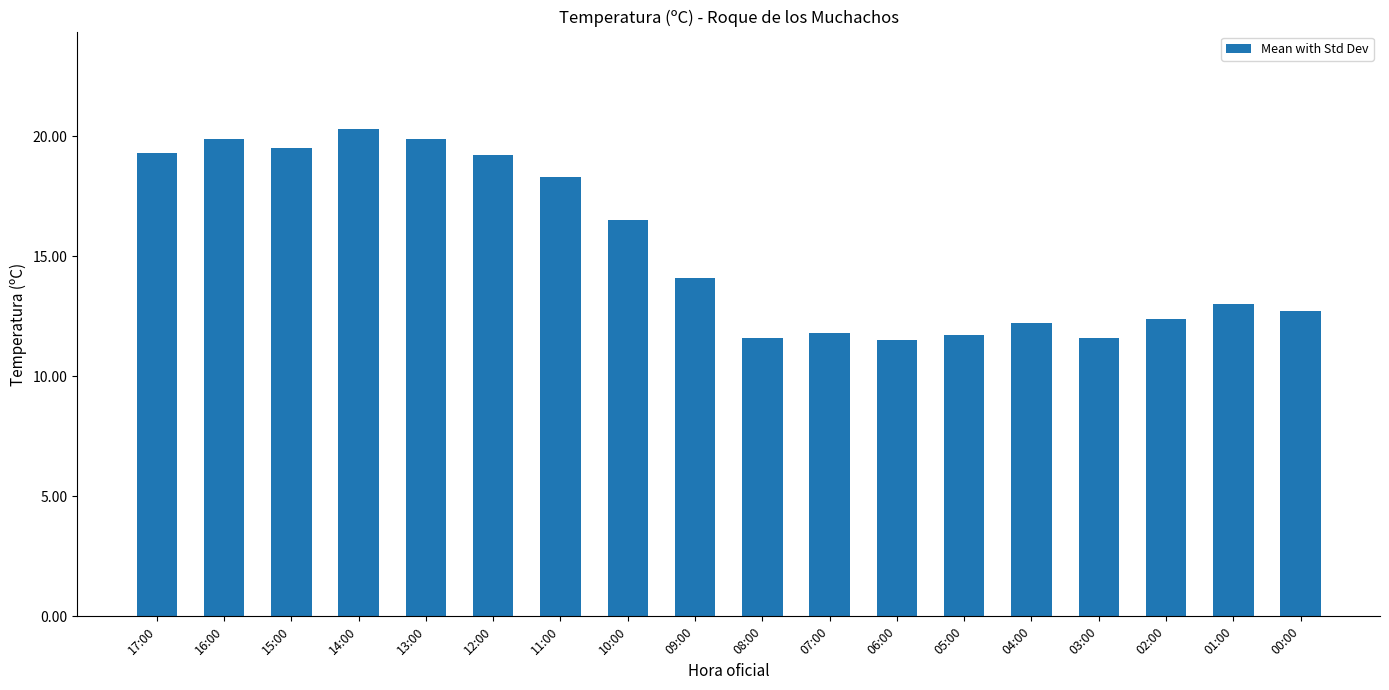

Is it true that the value at 12:00 is 19.2?

True